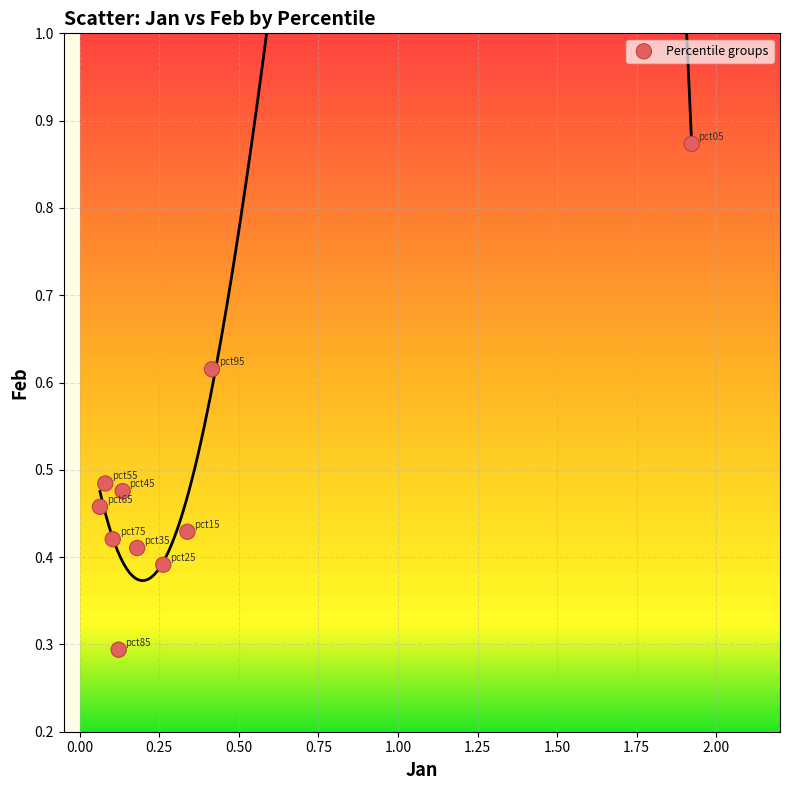

What Y value in the scatter plot is closest to 0?

0.3